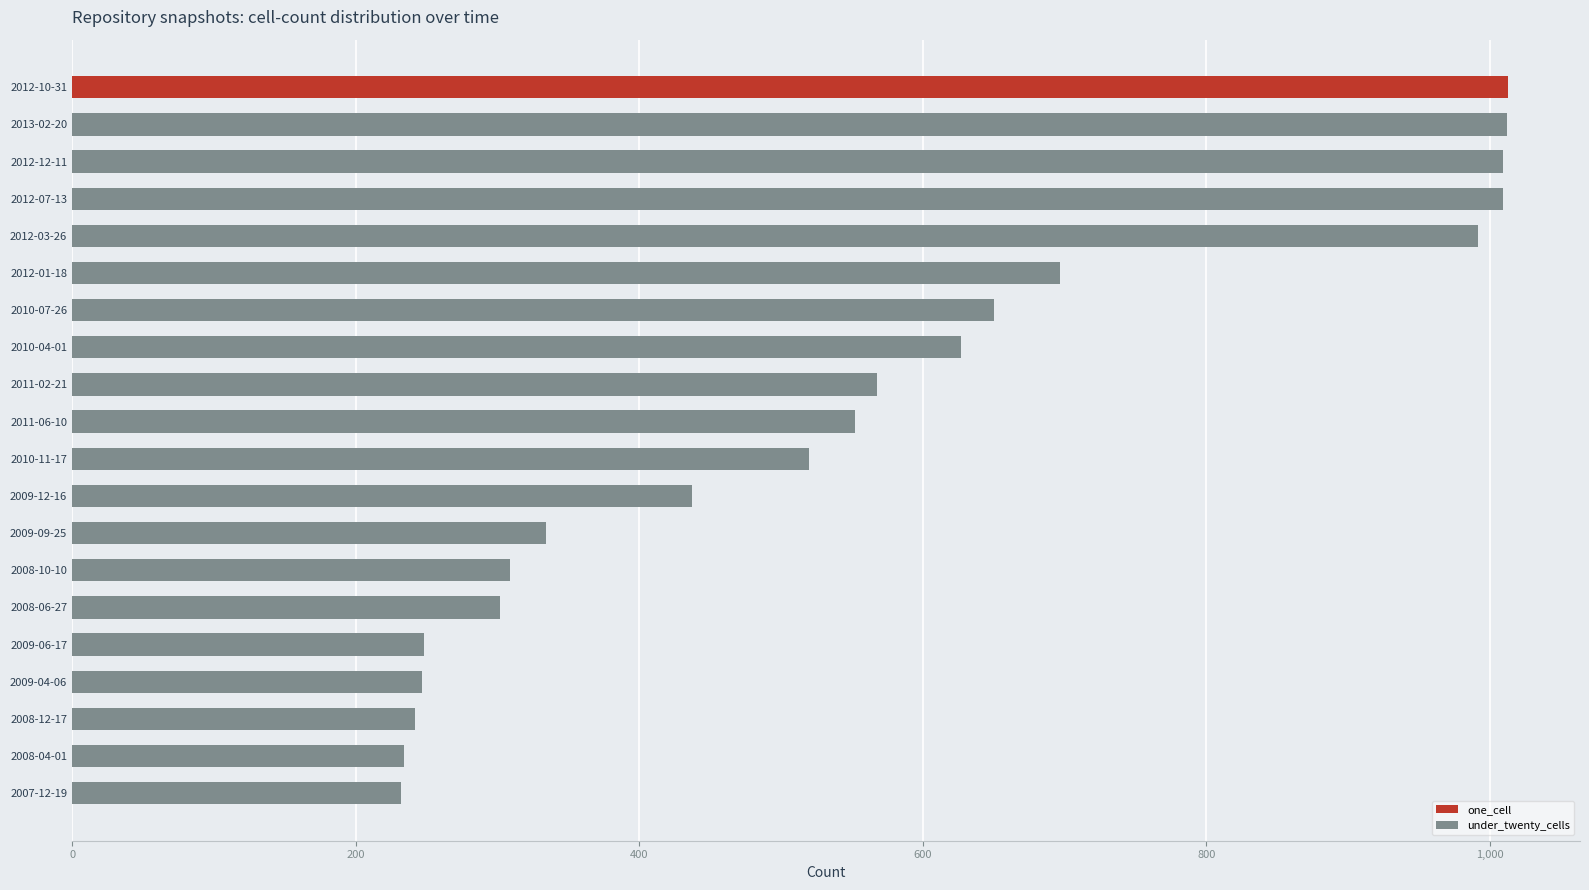

What is the sum of all under_twenty_cells values?

10221